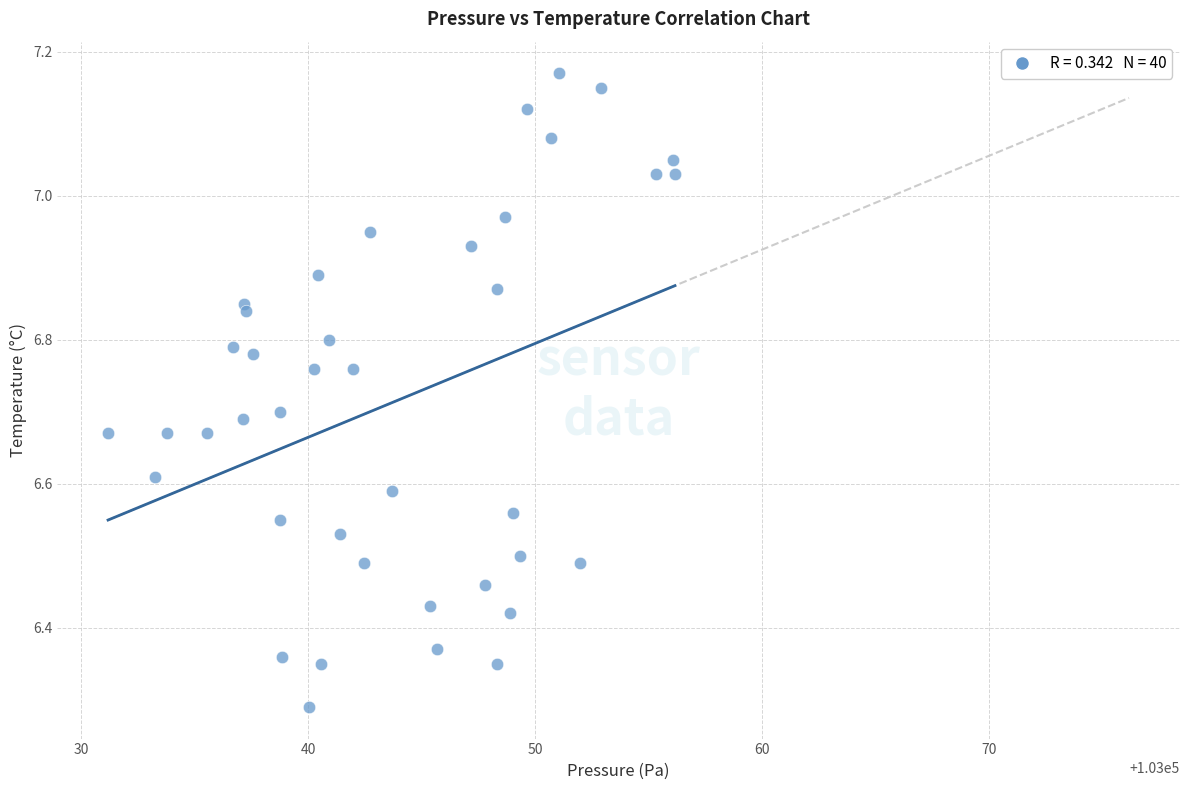

What is the range of X values (max minus min)?

25.0